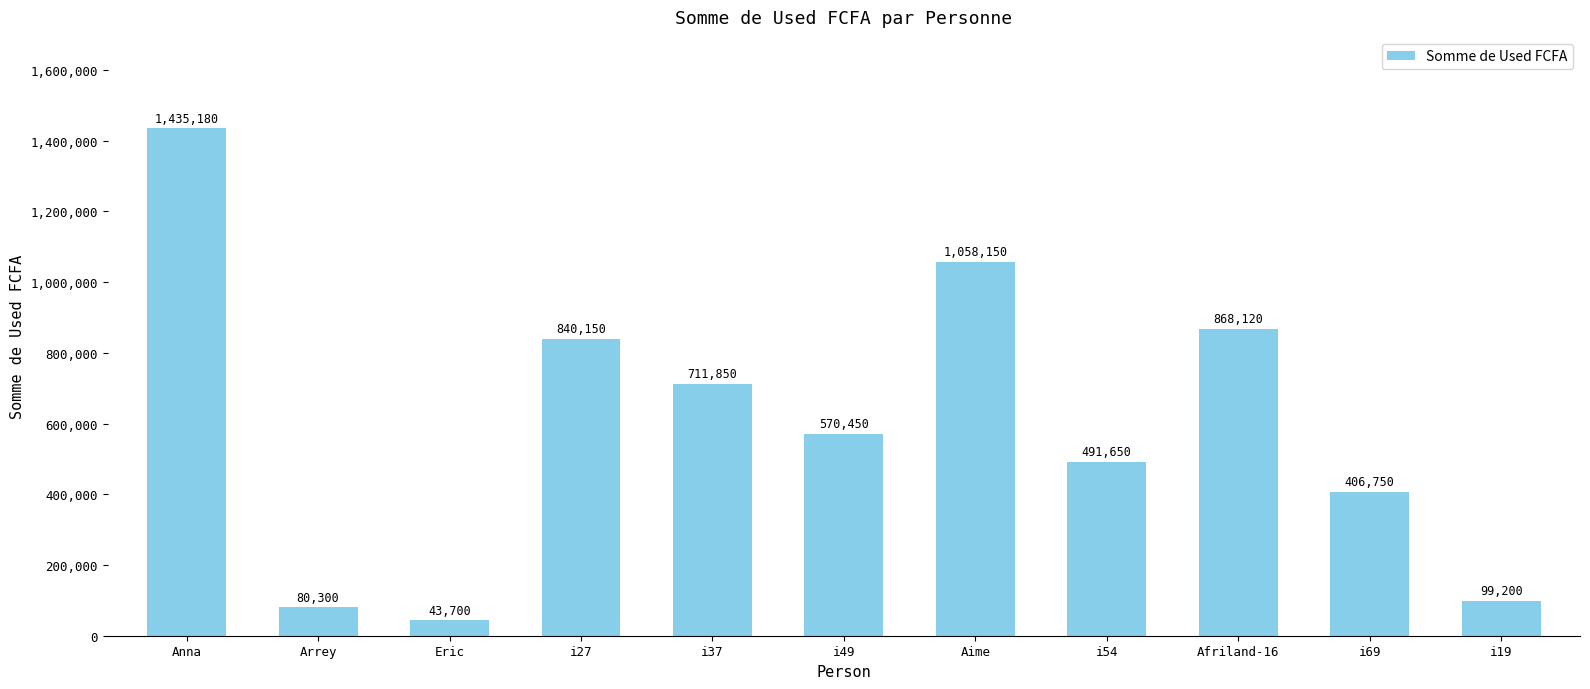

What is the change in value from i54 to i19?

-392450